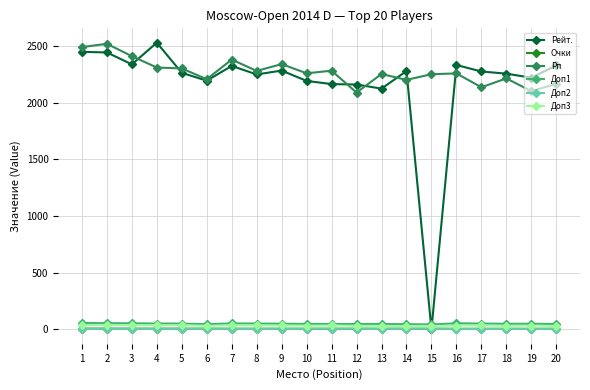

Does the chart display data point markers on the line(s)?

Yes